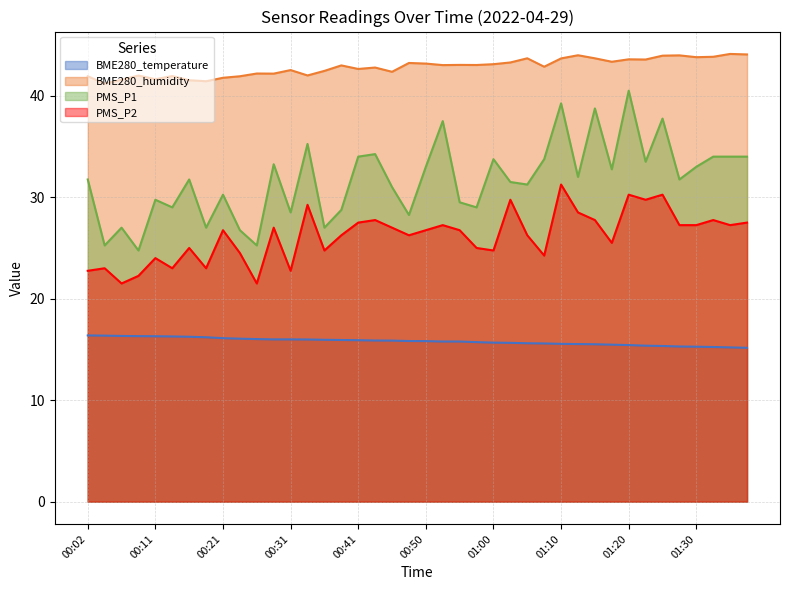

True or false: PMS_P1 and BME280_temperature intersect in this chart.

False